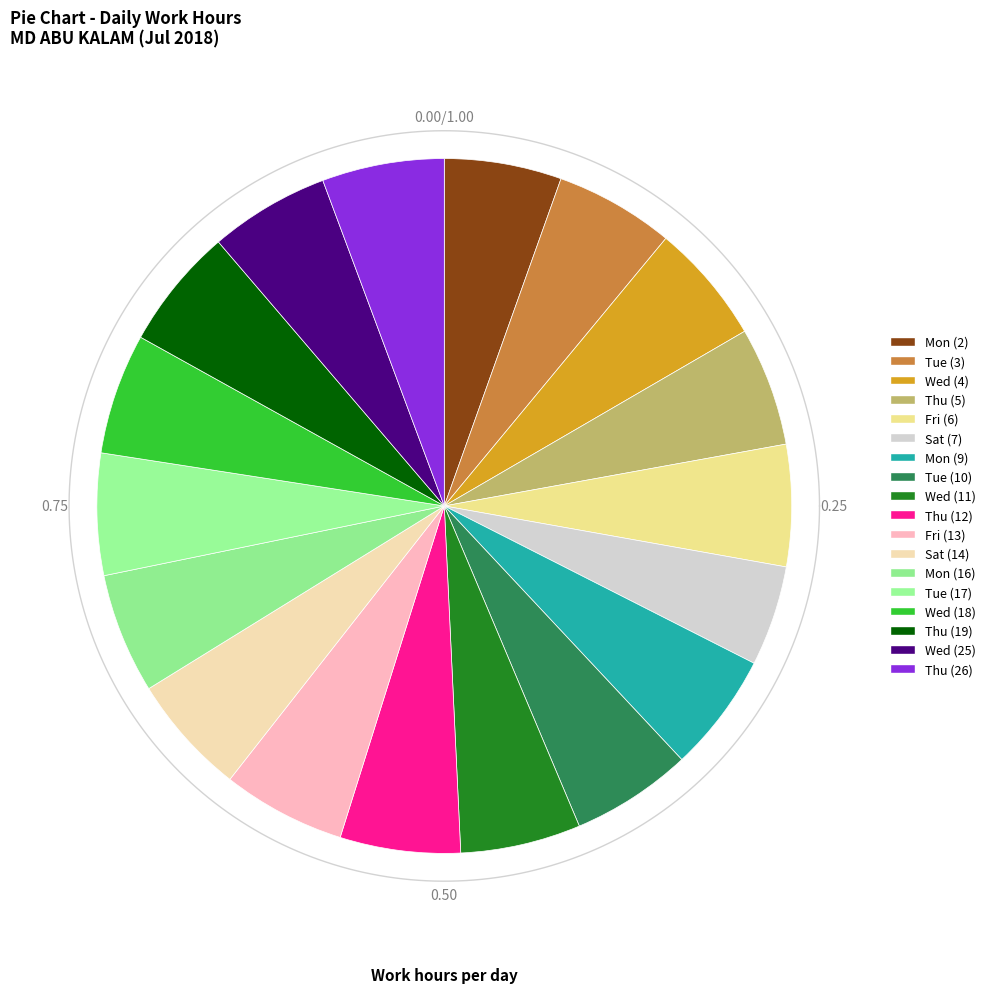

Is it true that Mon (16) is 6% of the pie?

True